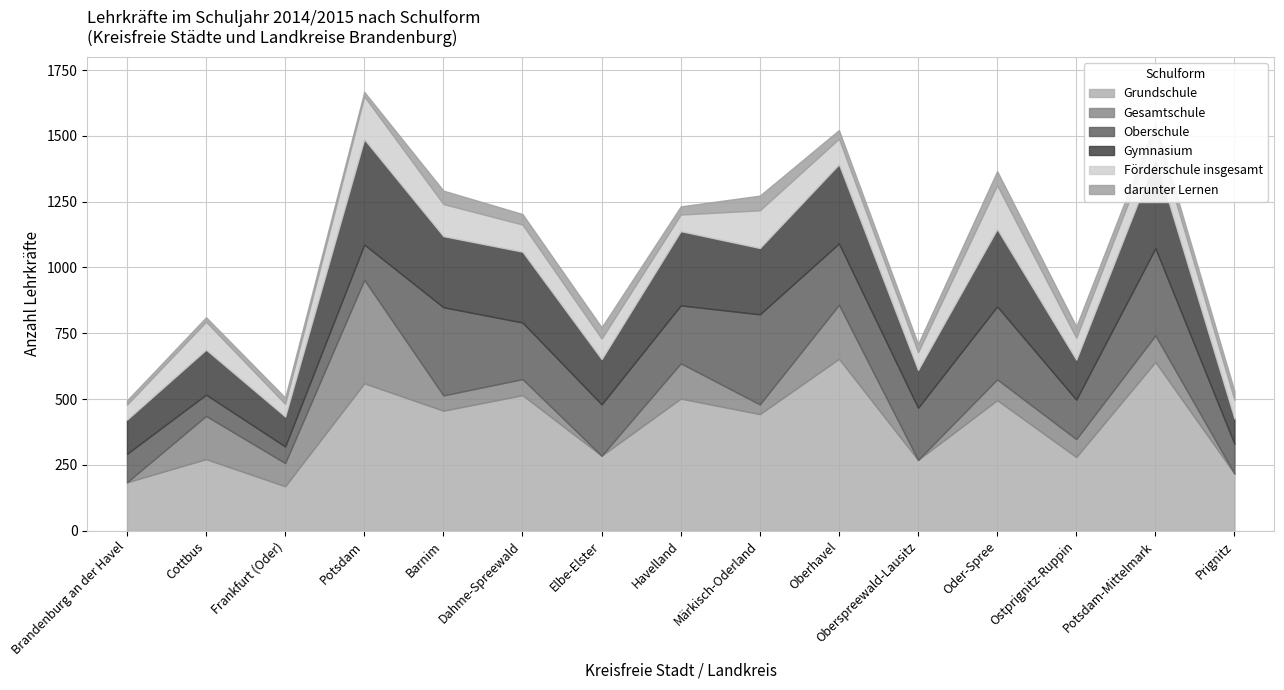

What is the total value across all series at Elbe-Elster?

773